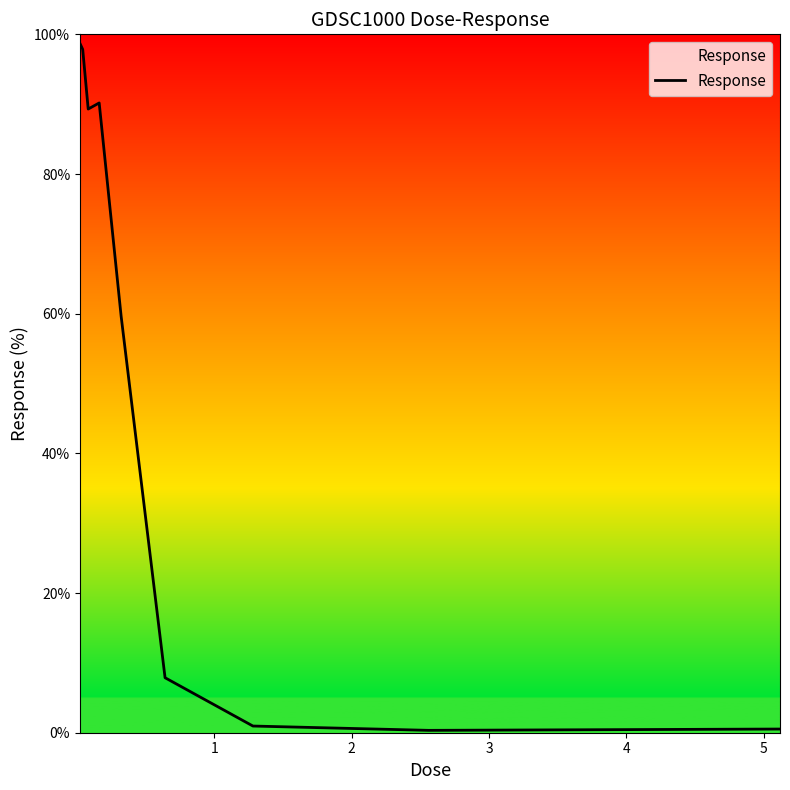

What is the maximum value shown in the chart?

98.7